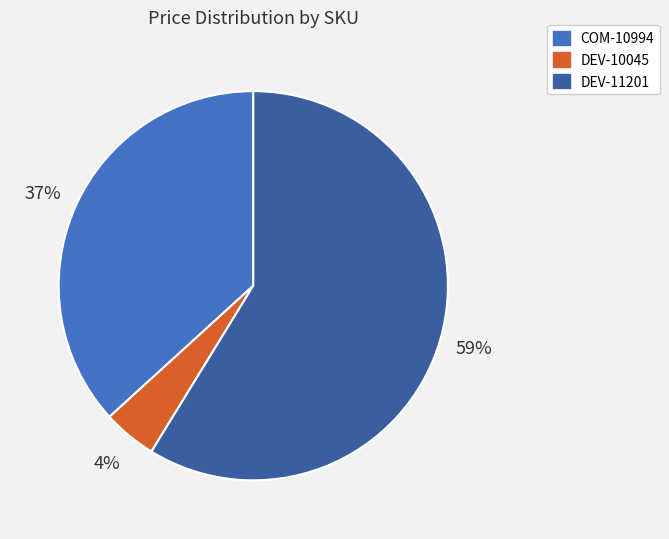

Which slice is the smallest?

DEV-10045